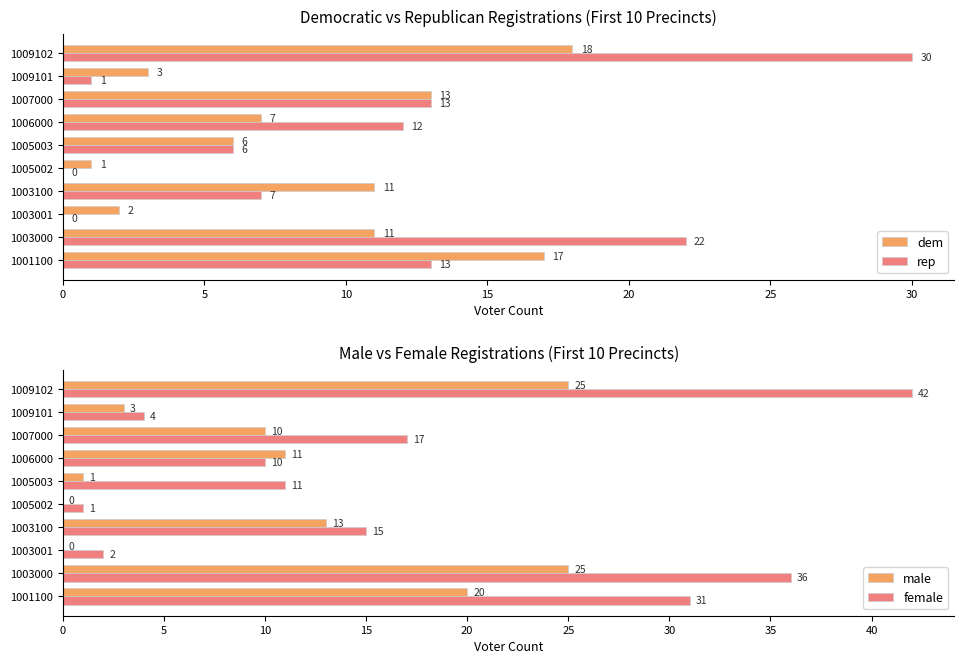

True or false: female has a value of 2 at 1003001.

True